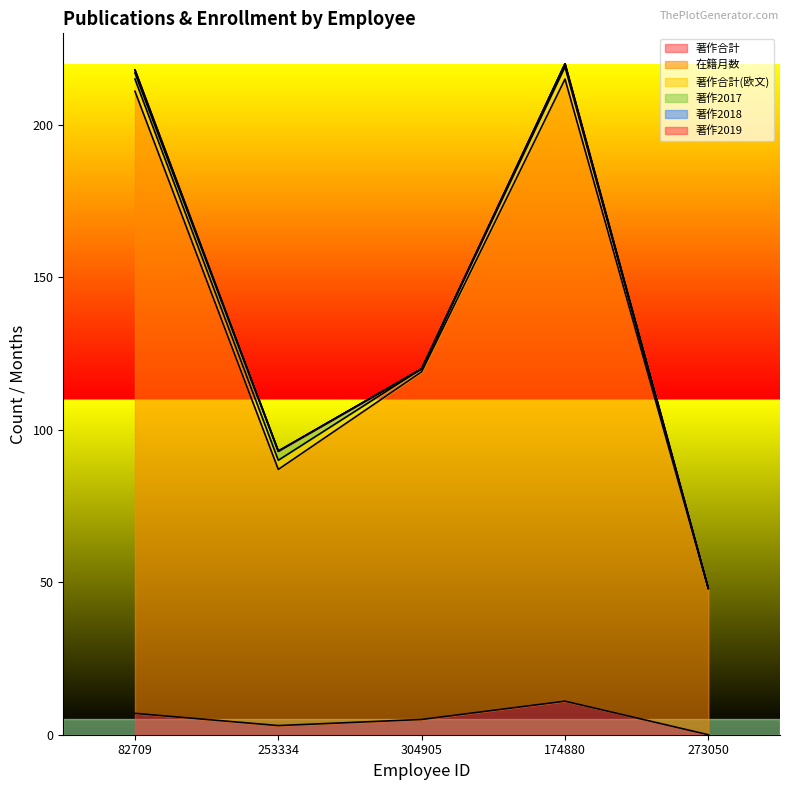

How many data points in 著作2018 are above 0?

1